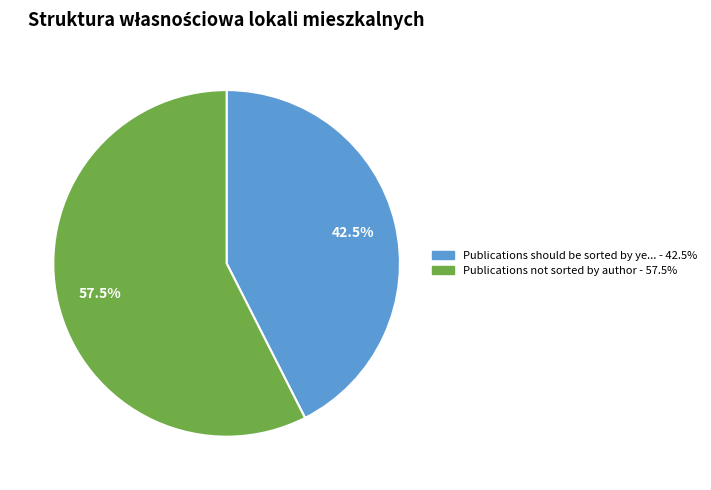

Rank the categories by value from lowest to highest.

Publications should be sorted by ye... - 42.5%, Publications not sorted by author - 57.5%